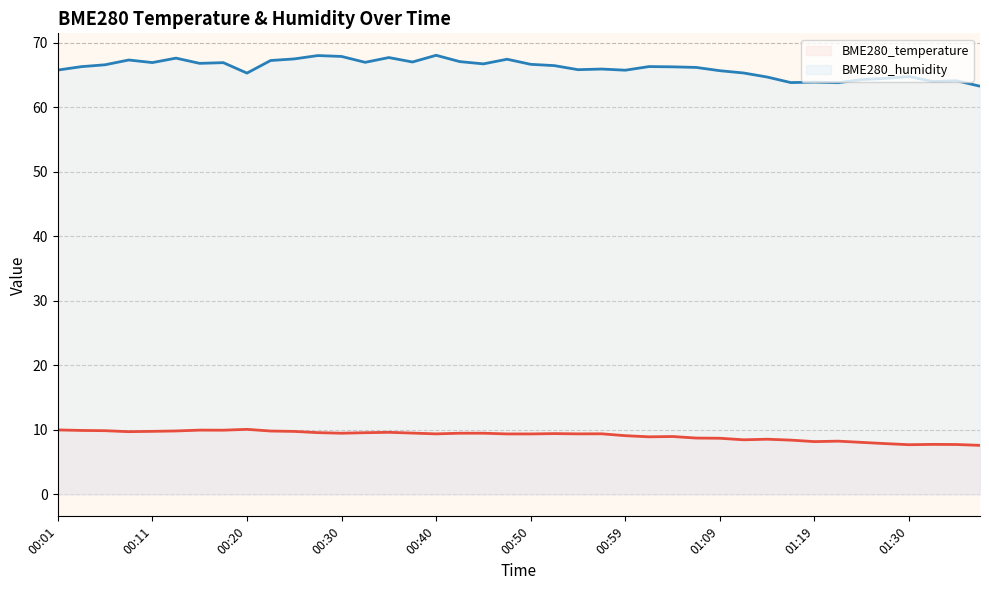

Between 30 and 18, which is larger?

18